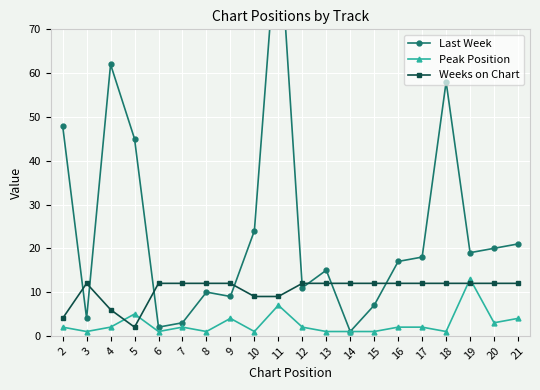

How many intersections are there between Weeks on Chart and Last Week?

8